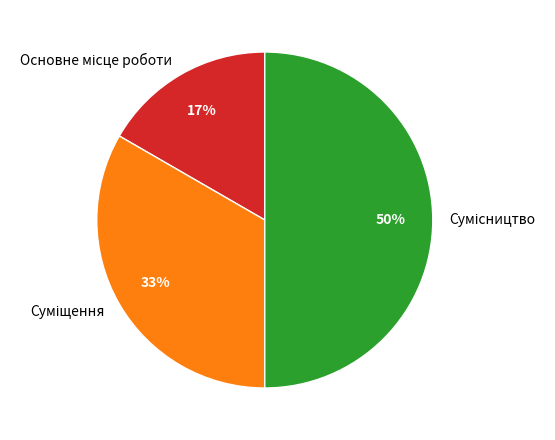

To the nearest percent, what is the average slice percentage?

33%